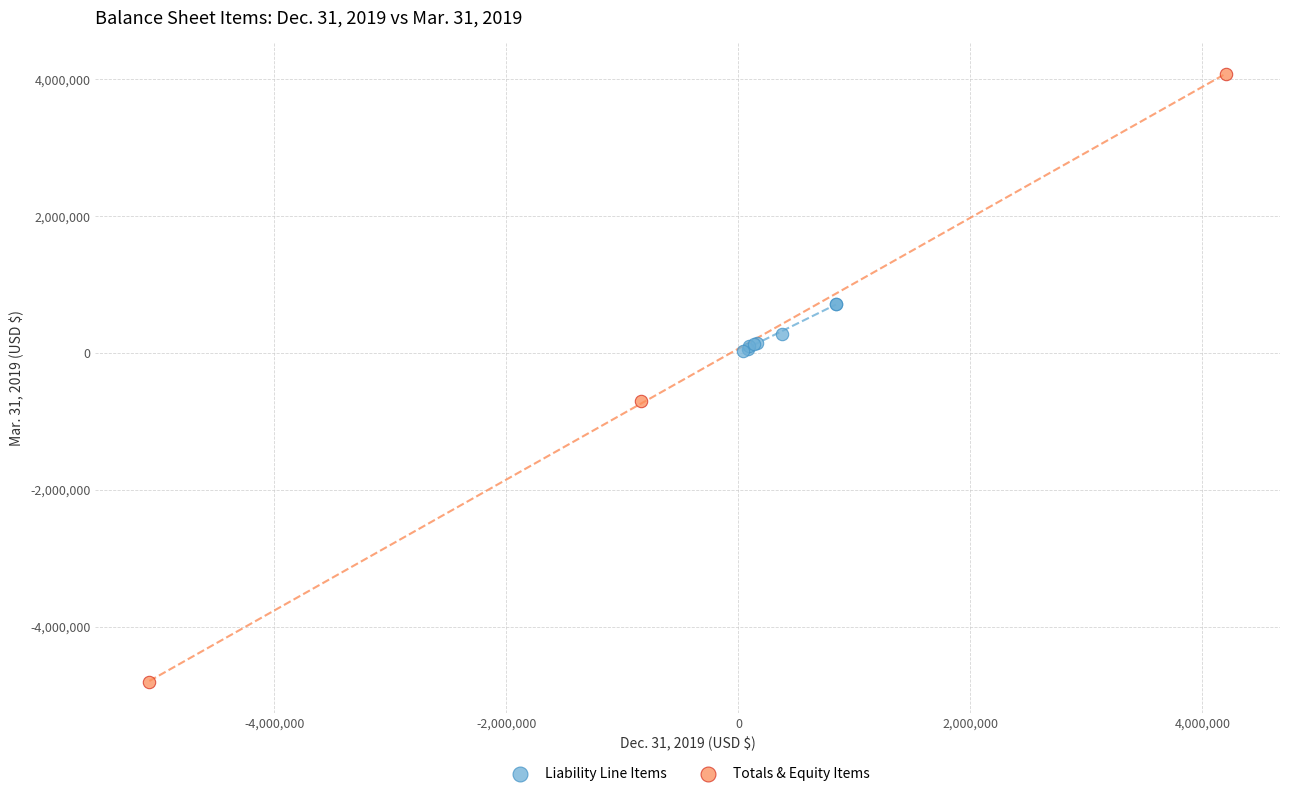

Which series contains the highest Y value?

Totals & Equity Items